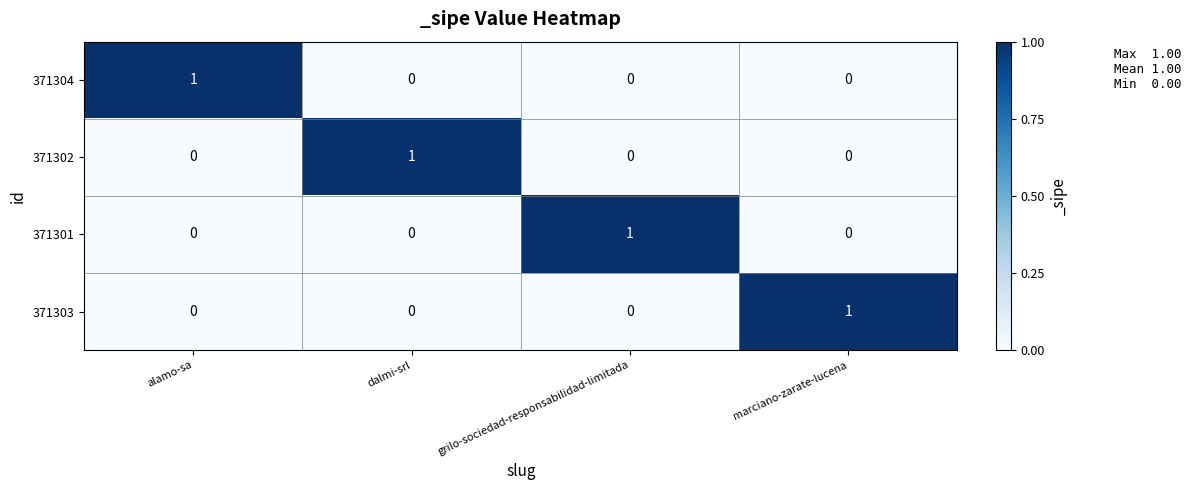

How many 371304 values are between 0 and 1?

4